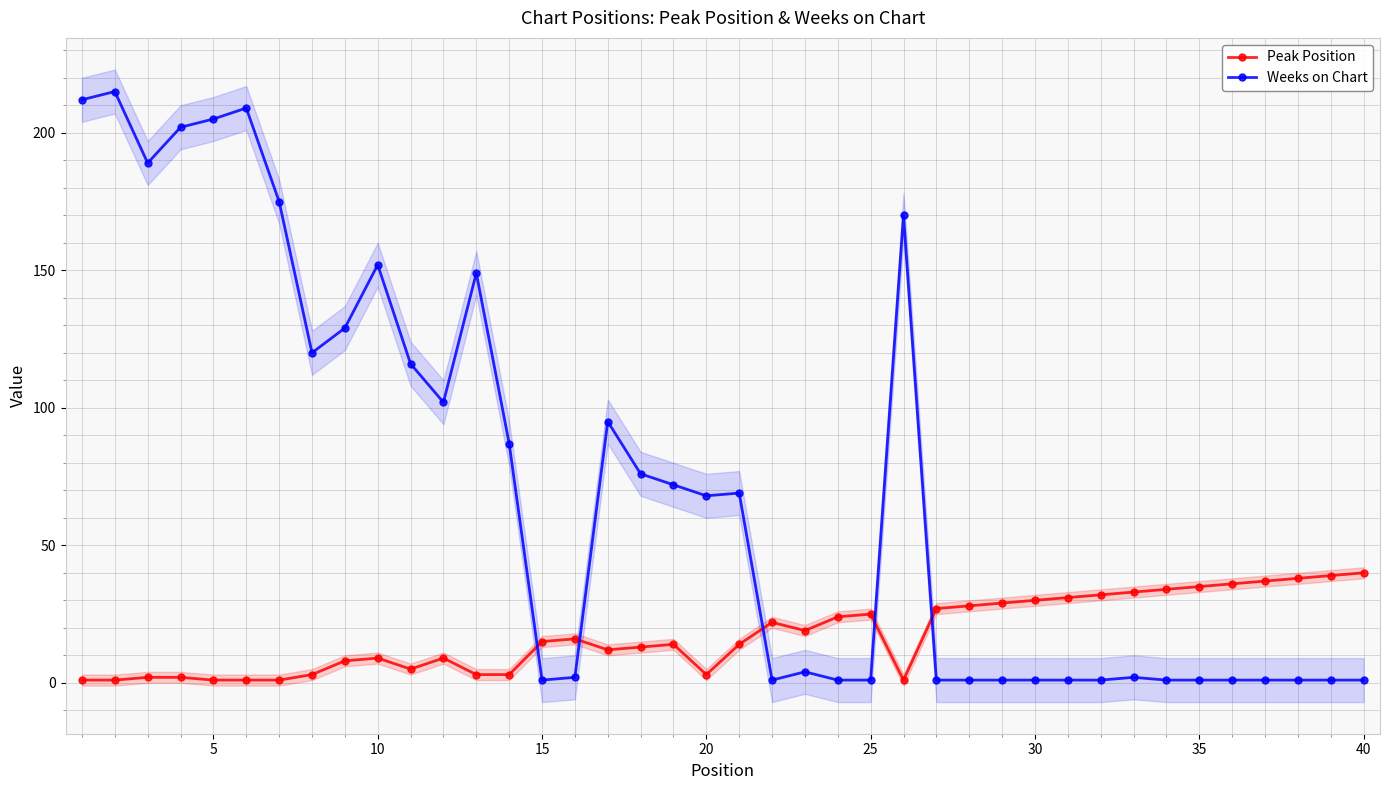

True or false: Weeks on Chart has more than 1 interior local peaks.

True